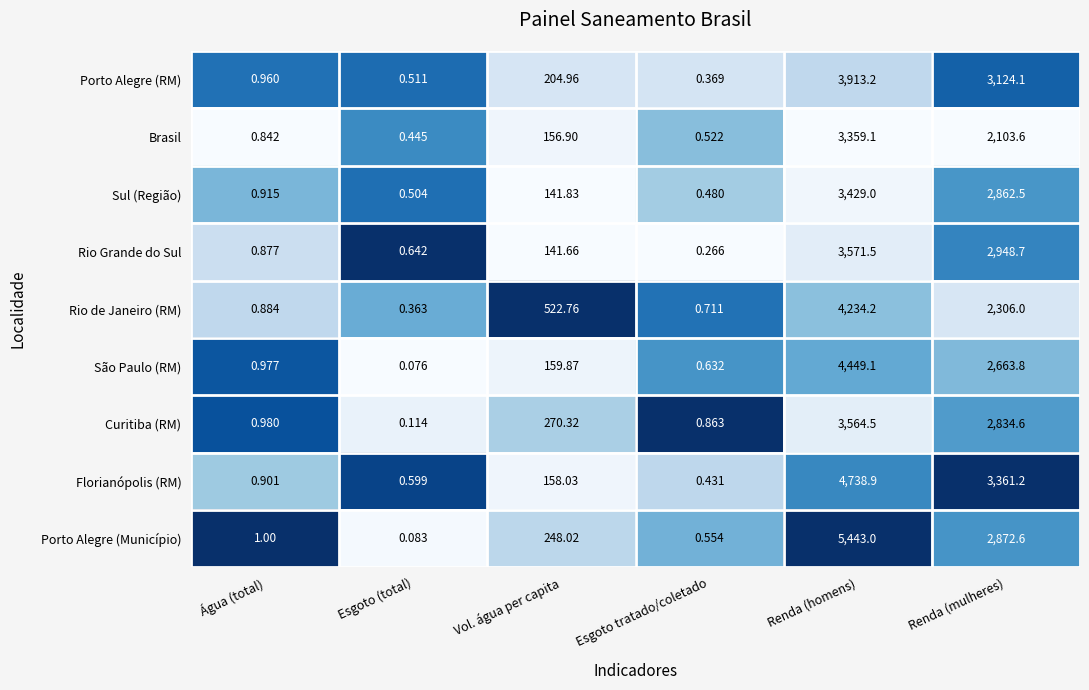

Which category has the lowest value across all series?

Esgoto (total)